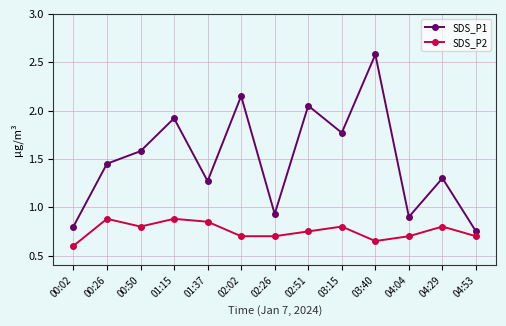

What is the sum of the SDS_P1 values at 04:53 and 01:15?

2.7